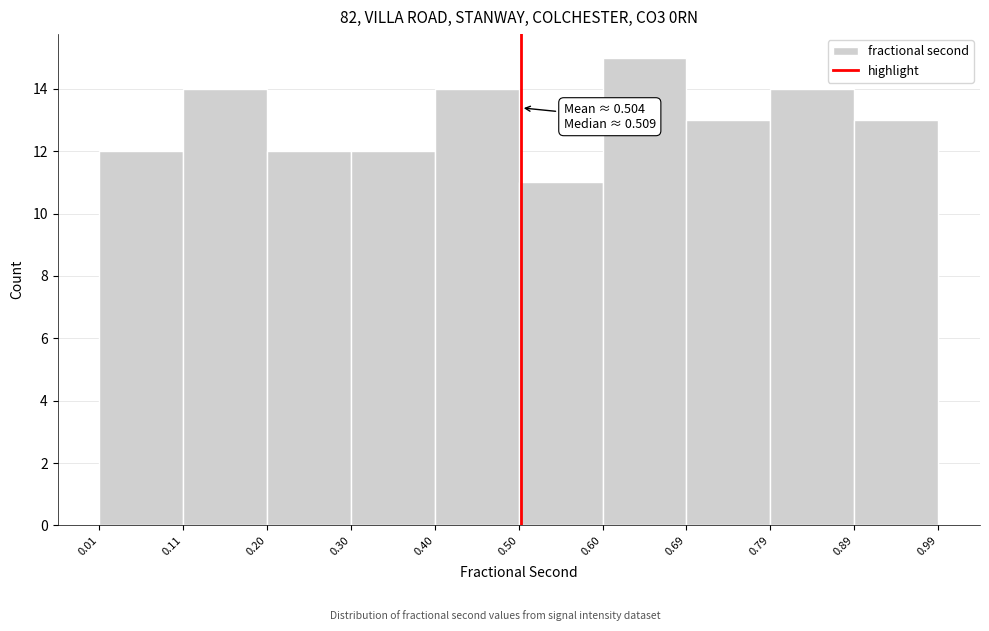

Which range on the x-axis has the tallest bar?

0.60 to 0.69